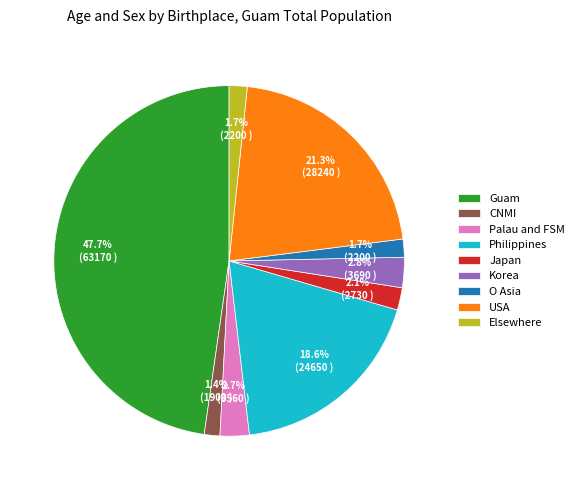

What portion of the pie excludes CNMI?

98.6%